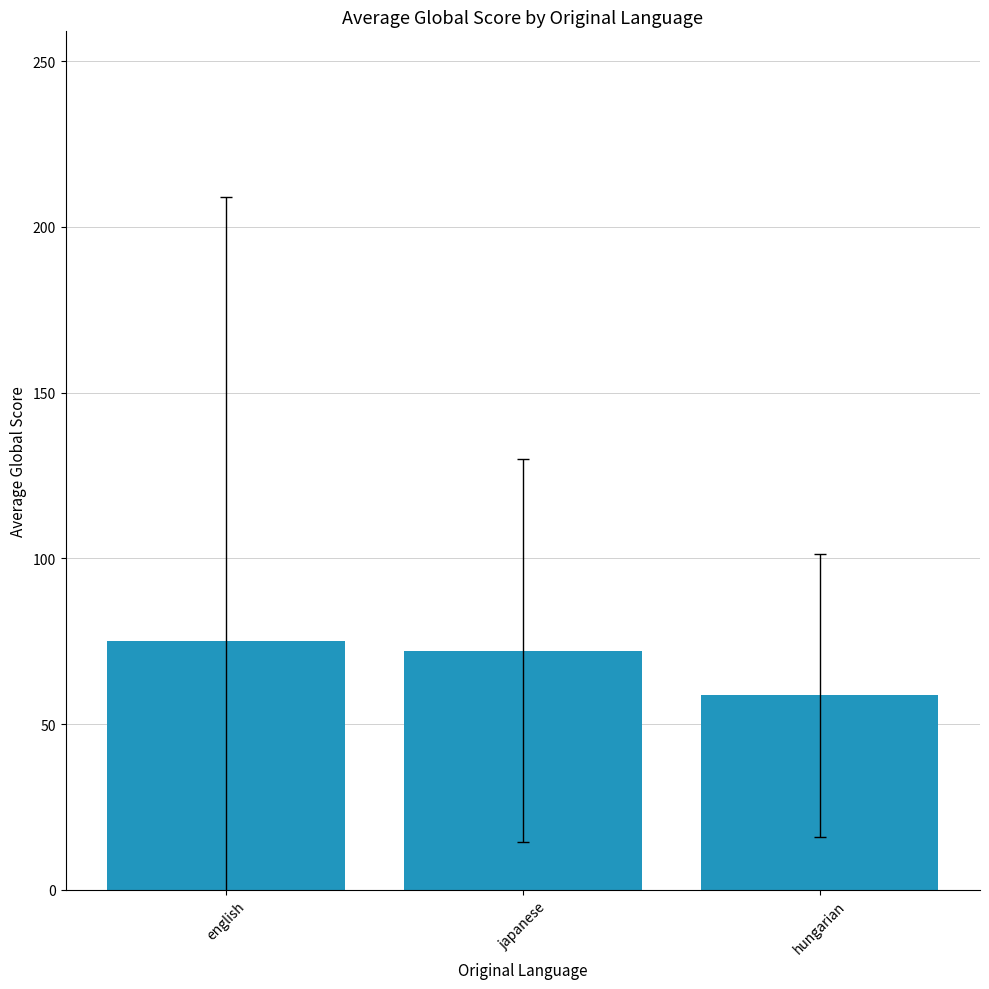

Between hungarian and japanese, which is larger?

japanese